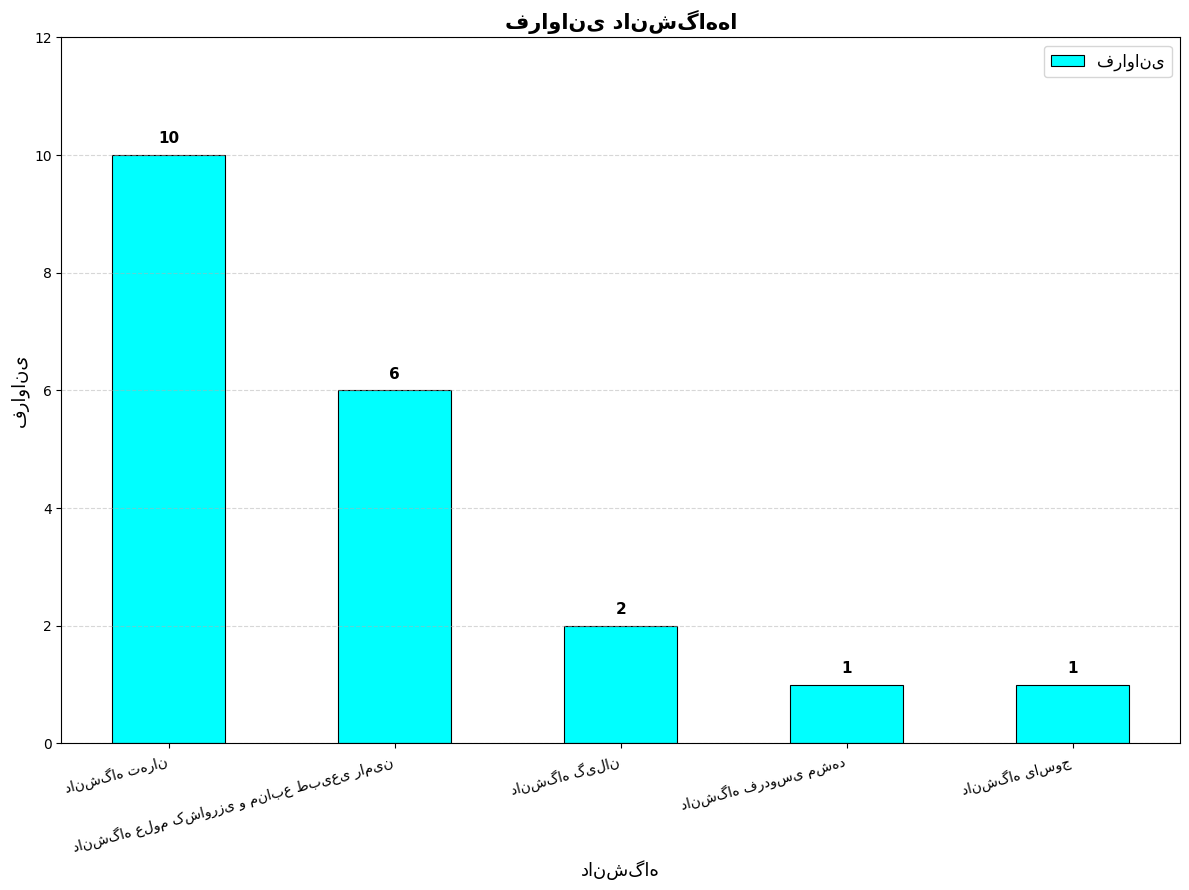

What is the maximum value shown in the chart?

10